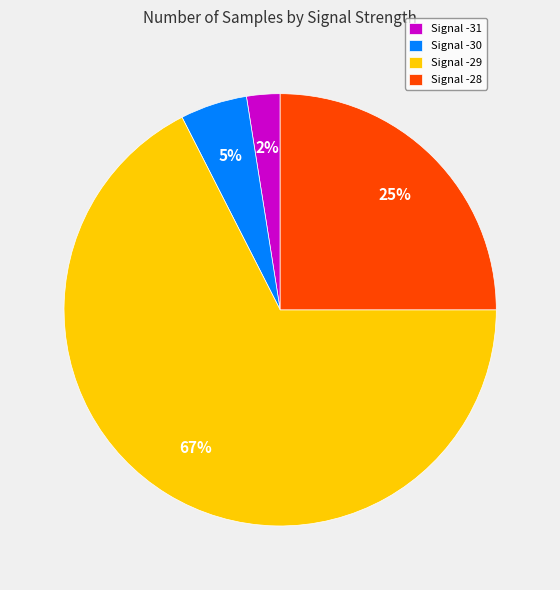

To the nearest percent, what is the average slice percentage?

25%